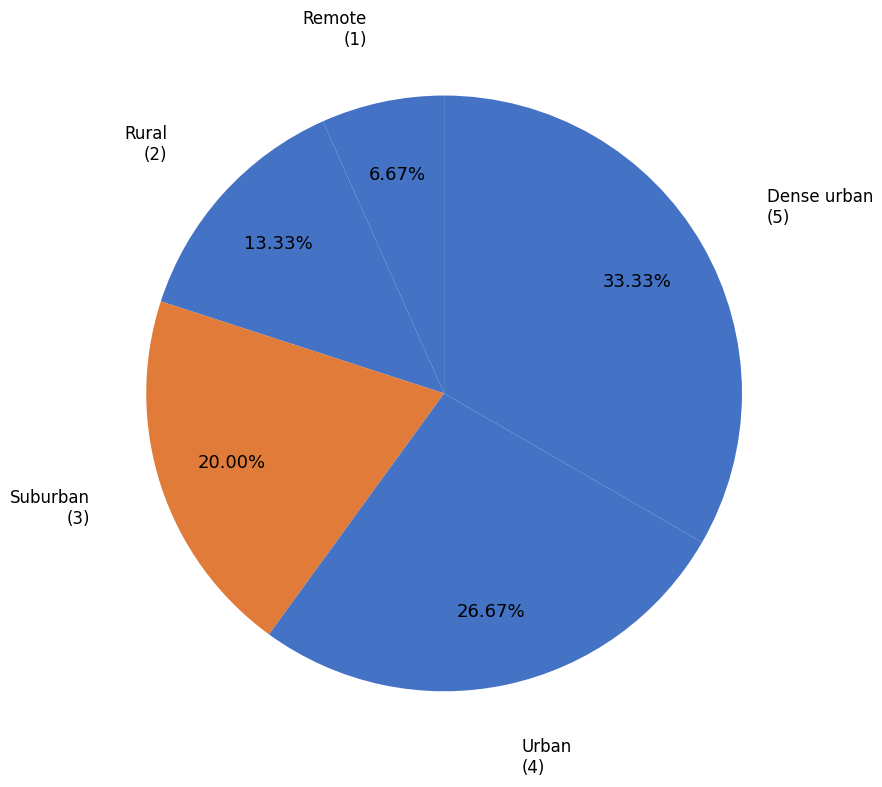

To the nearest percent, what is the combined percentage of Rural and Dense urban?

47%